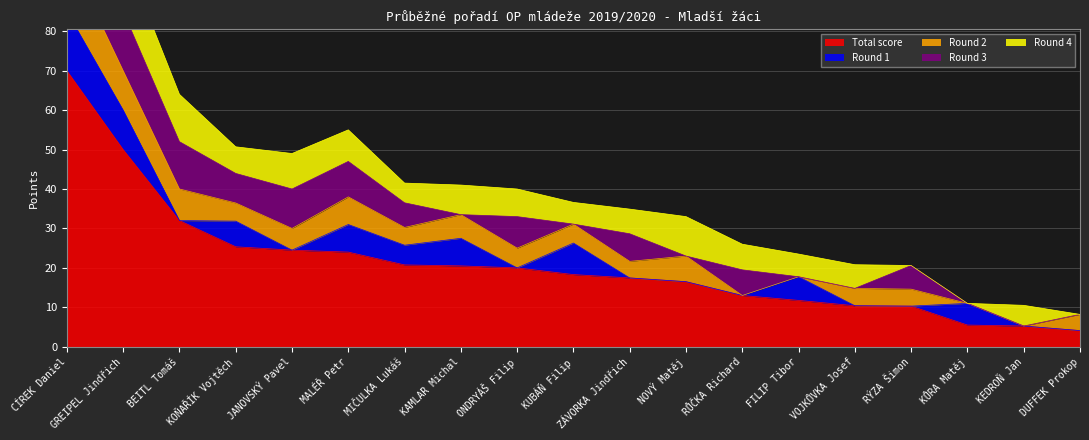

Between JANOVSKÝ Pavel and NOVÝ Matěj, which series saw the biggest shift?

Round 3